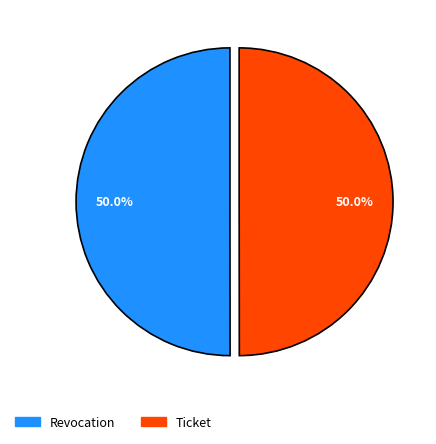

To the nearest percent, what portion does Ticket represent?

50%